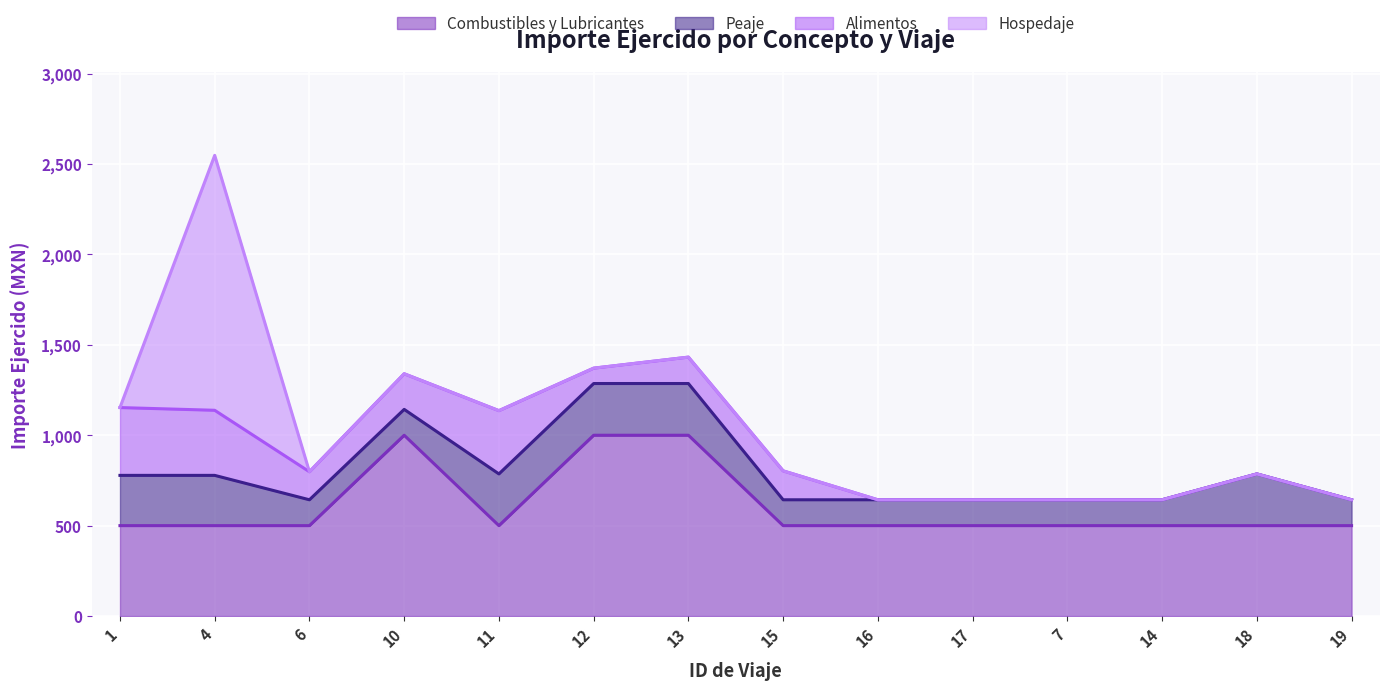

How many data points does each series have?

14